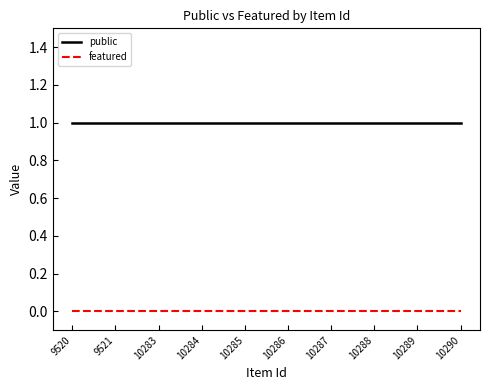

What is the minimum value for public?

1